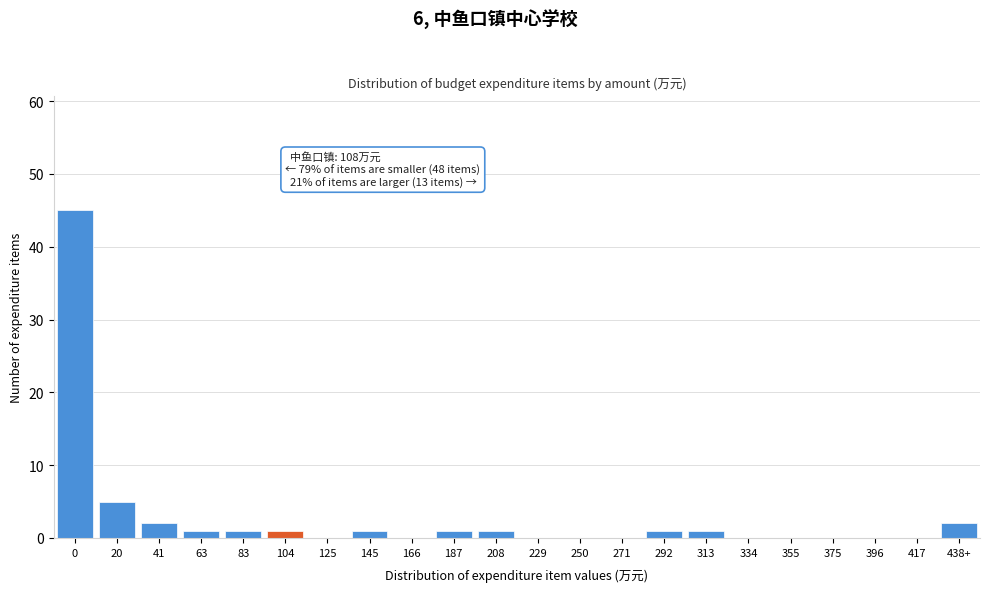

Reading left to right, what are all the values shown in this chart?

0=45	20=5	41=2	63=1	83=1	104=1	125=0	145=1	166=0	187=1	208=1	229=0	250=0	271=0	292=1	313=1	334=0	355=0	375=0	396=0	417=0	438+=2